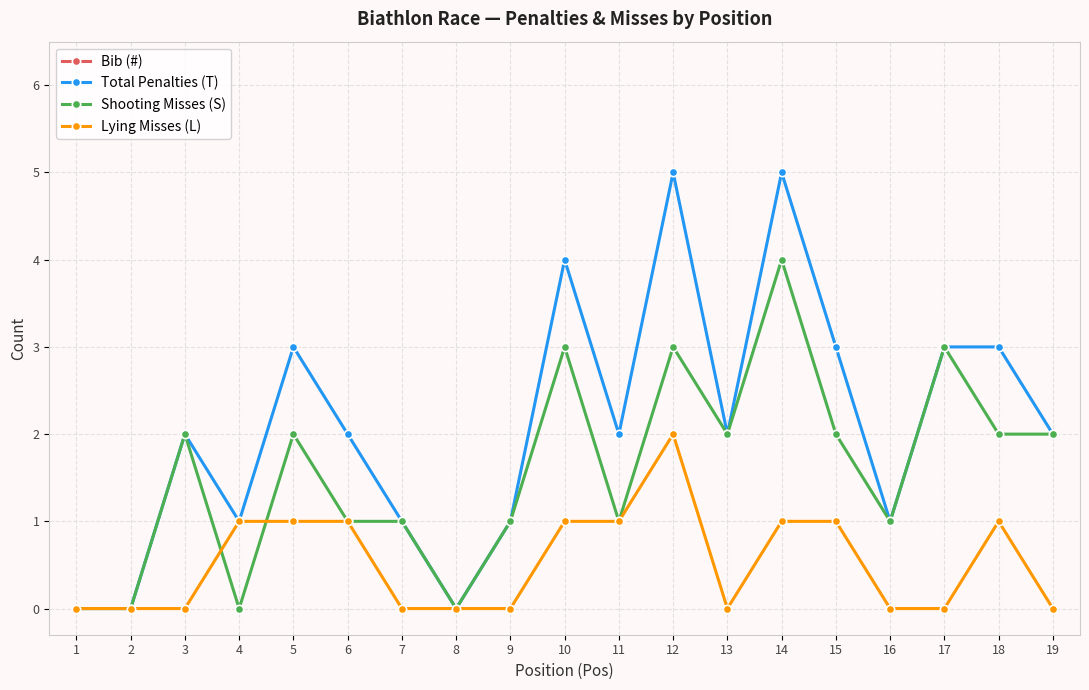

In Total Penalties (T), how many points are lower than both neighbors (excluding endpoints)?

5